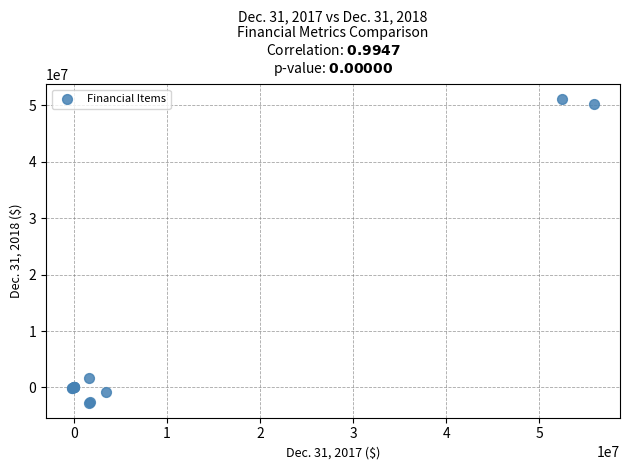

What Y value in the scatter plot is closest to 24162408?

1740777